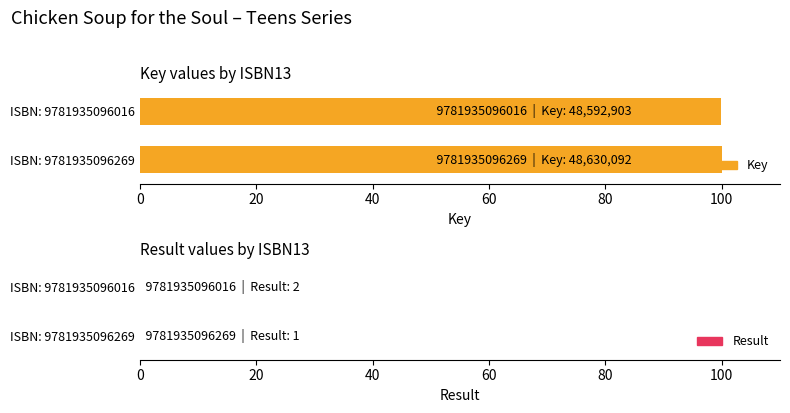

Are the bars horizontal?

Yes